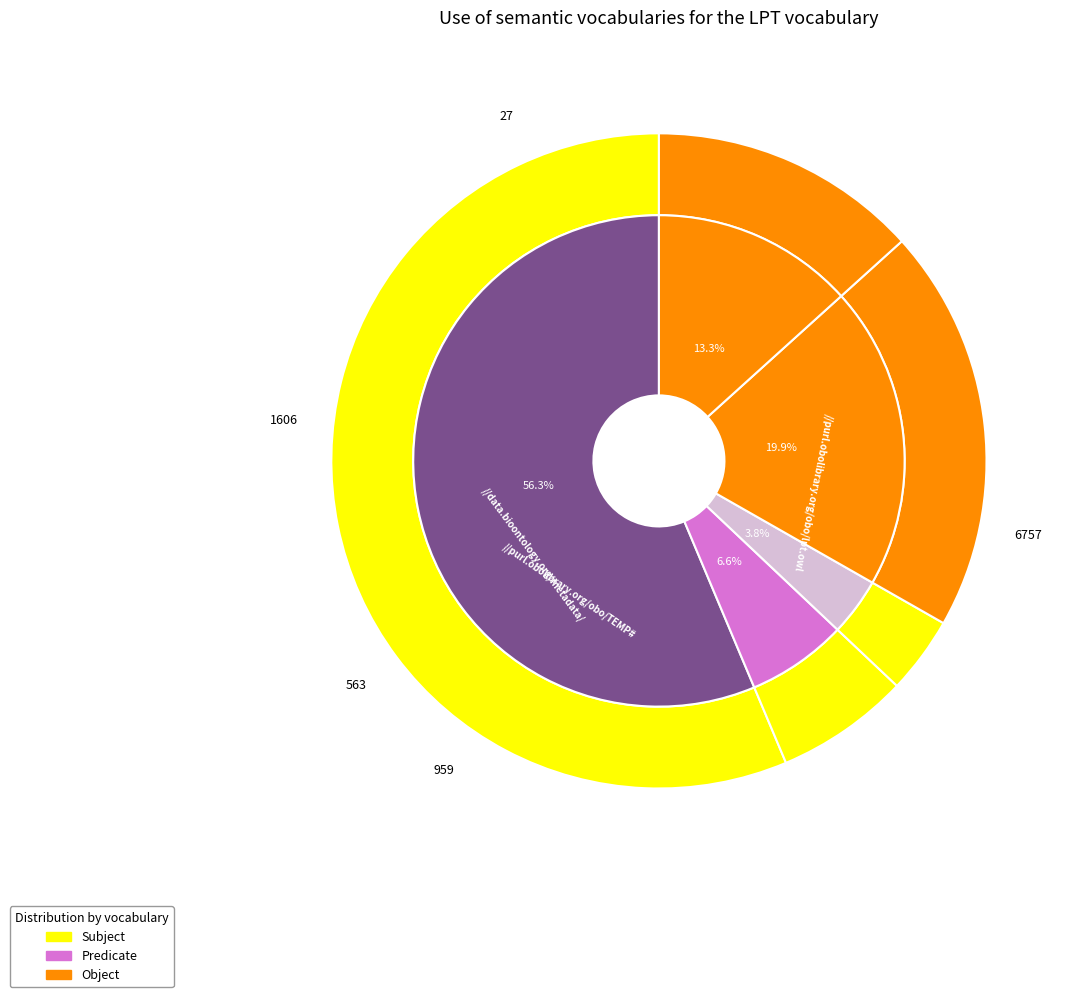

Is there any slice that represents more than half of the pie?

No